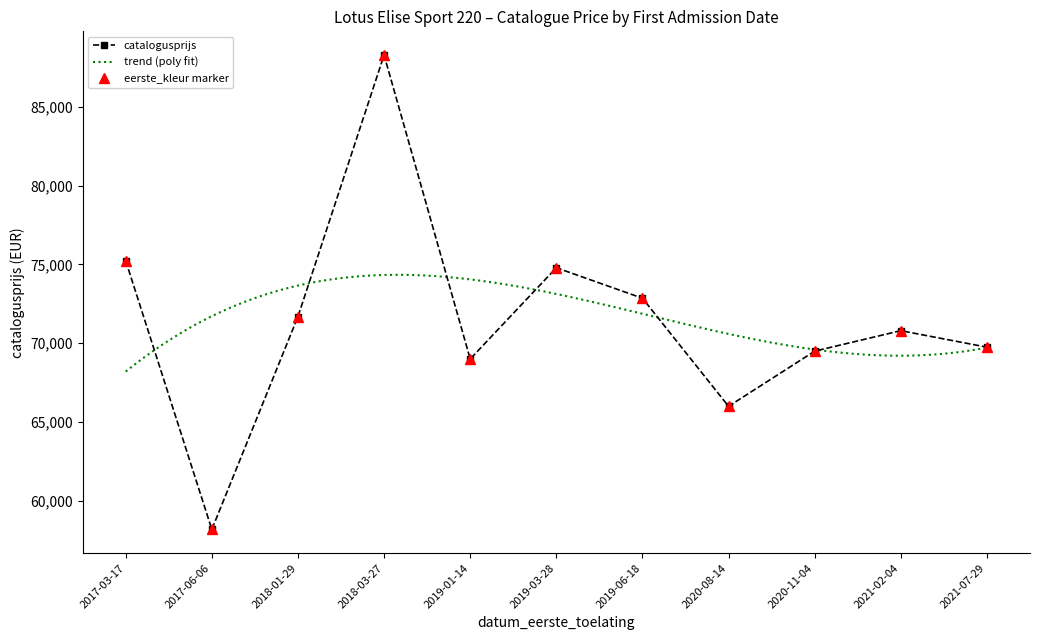

Is it true that the value at 20200814 is 66000?

True